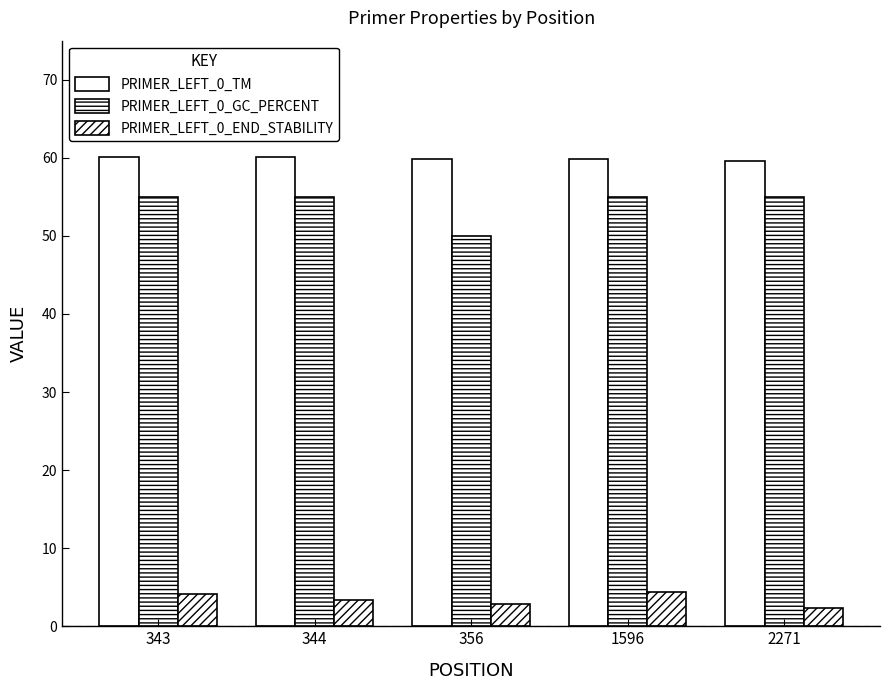

What is the total value across all series at 2271?

116.9